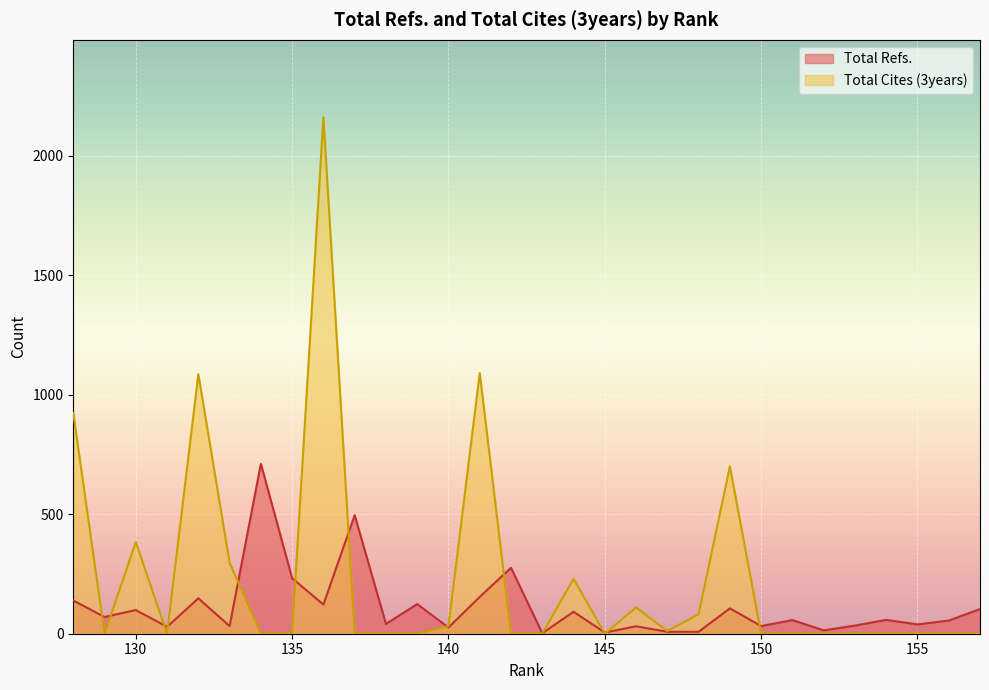

Where is Total Refs. nearest to the value 356?

142